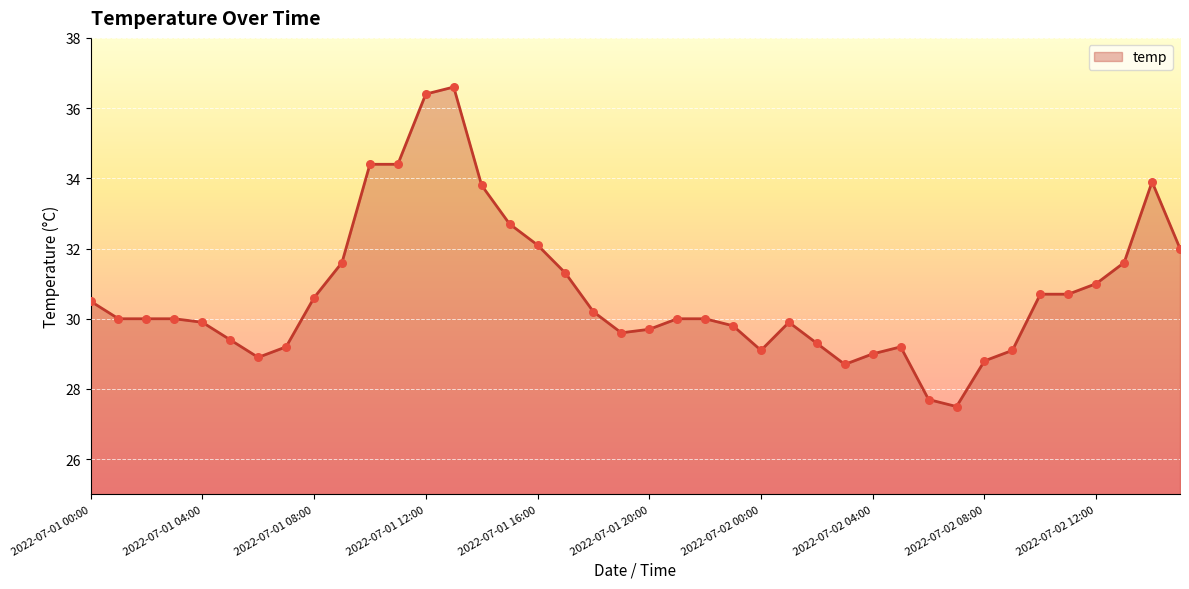

What is the maximum value shown in the chart?

36.6